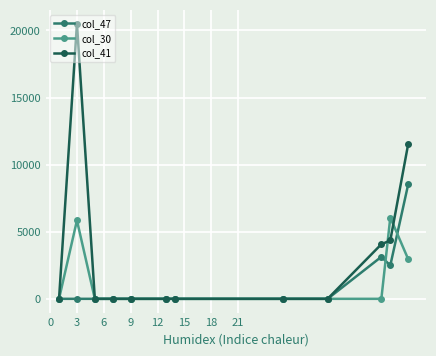

List the series in order of their peak value, lowest first.

col_30, col_47, col_41